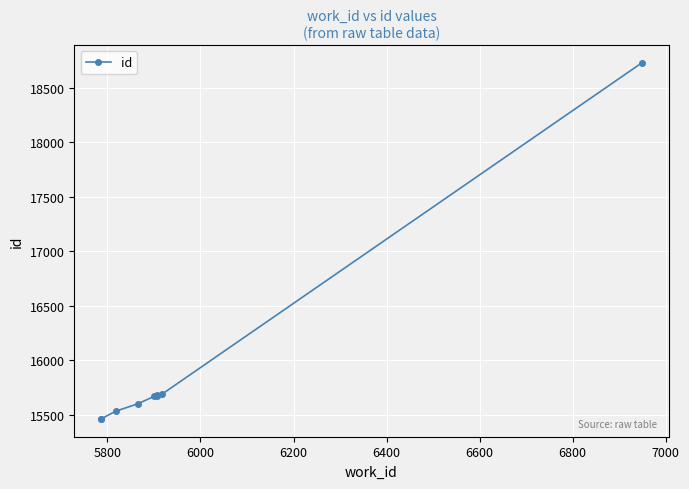

What is the sum of the values at 7000 and 6600?

31361